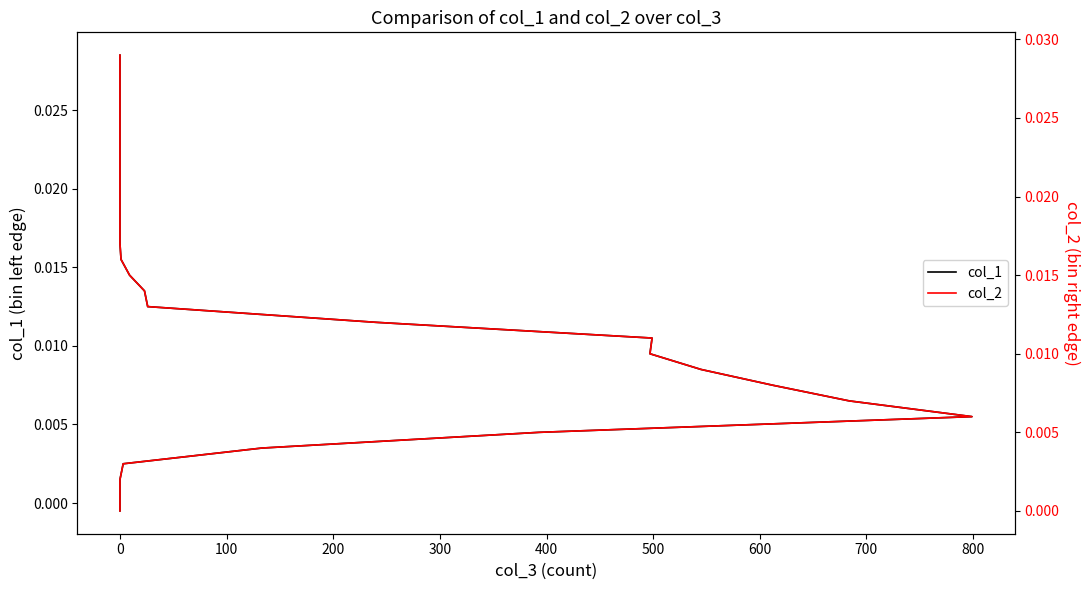

At how many categories does at least one series exceed 0?

29